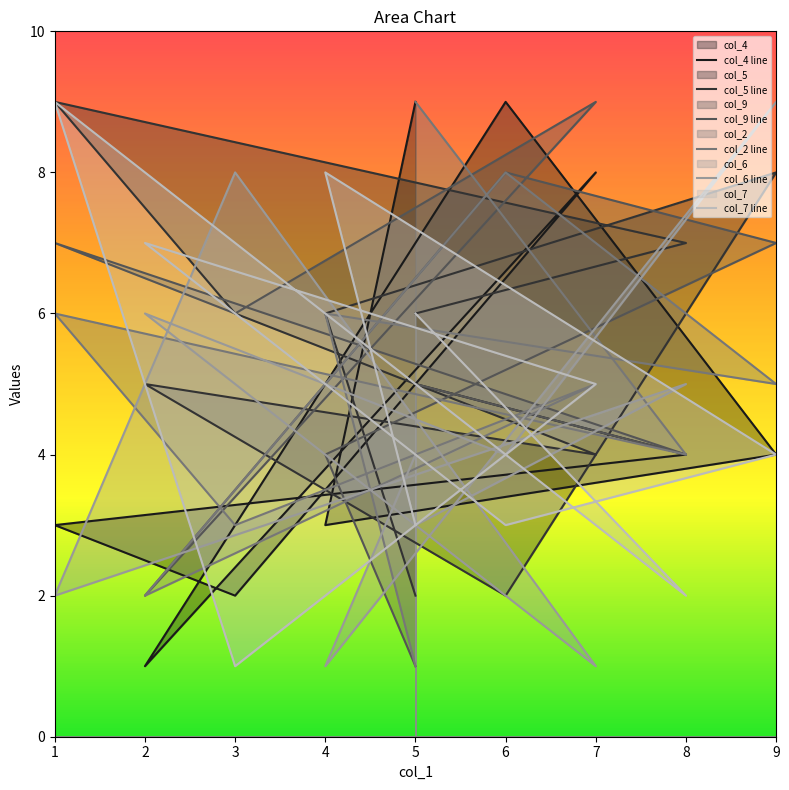

Between 9 and 5, which series saw the biggest shift?

col_6 line